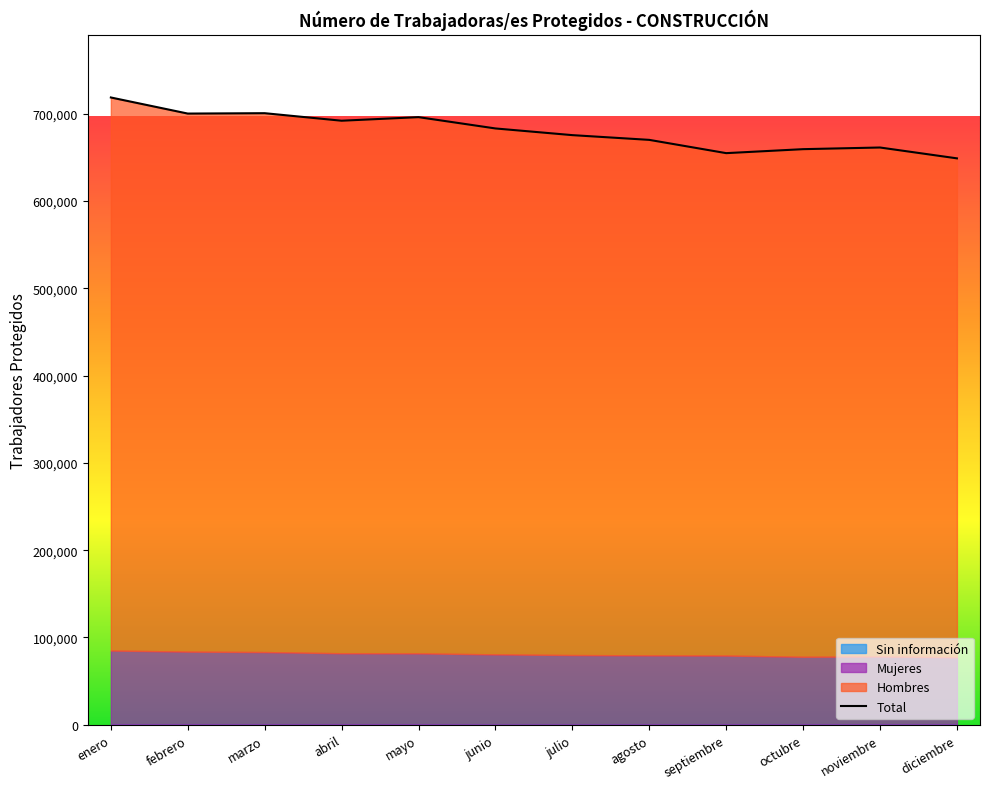

True or false: the data shows 696159 at mayo.

True